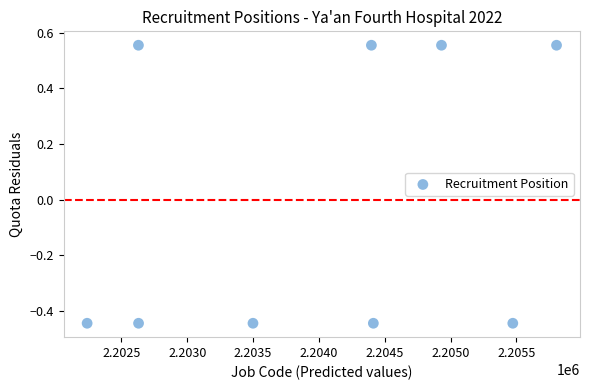

What is the average X value?

2204002.0